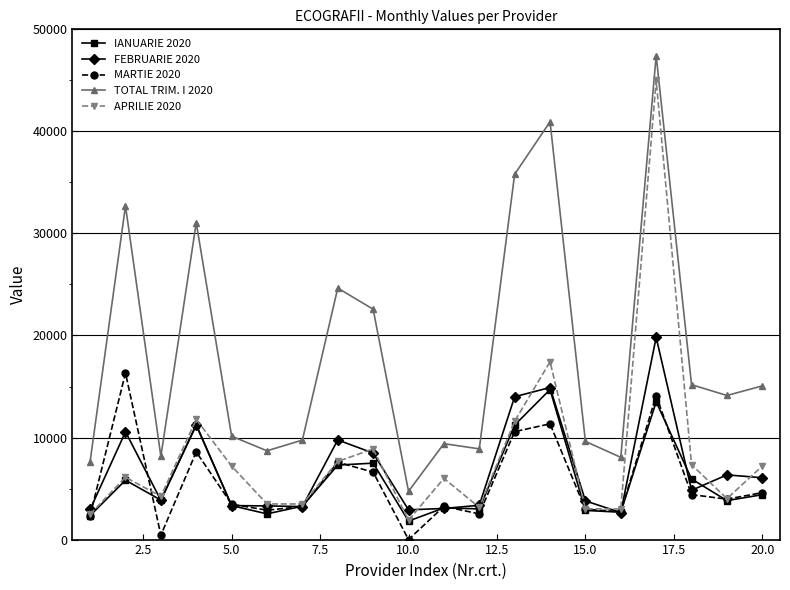

True or false: APRILIE 2020 has more than 0 interior local peaks.

True